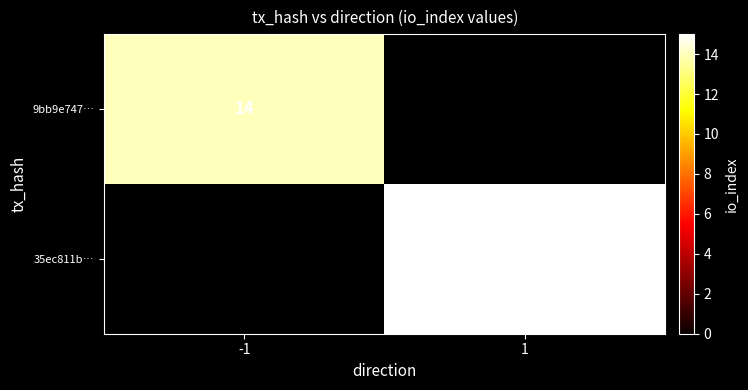

True or false: 35ec811b… has a value of 24 at 1.

False